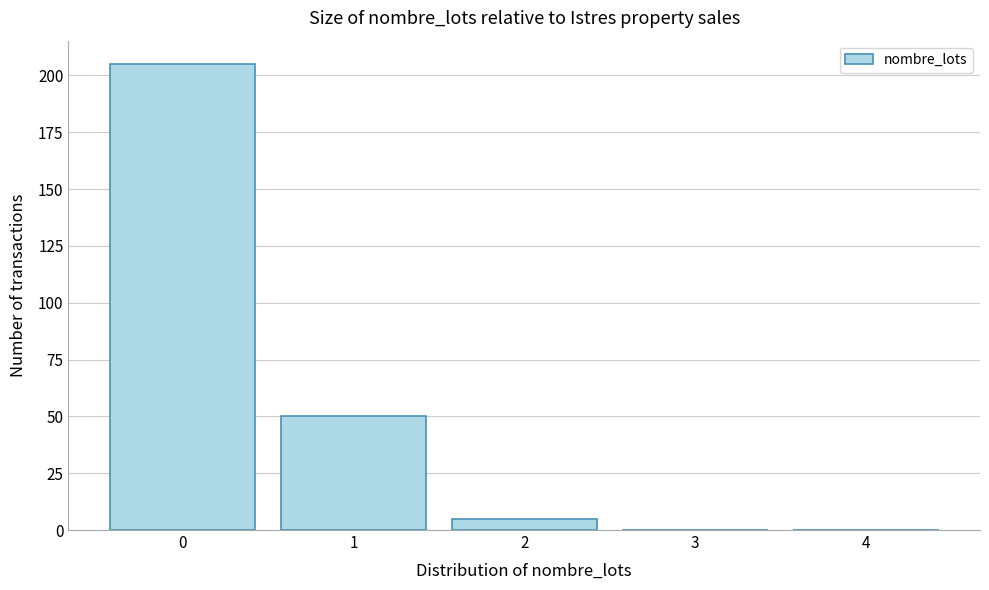

Reading left to right, list all the values displayed in this chart.

0=205	1=50	2=5	3=0	4=0